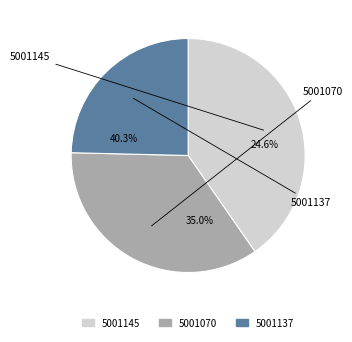

What is the largest slice in the pie chart?

5001145